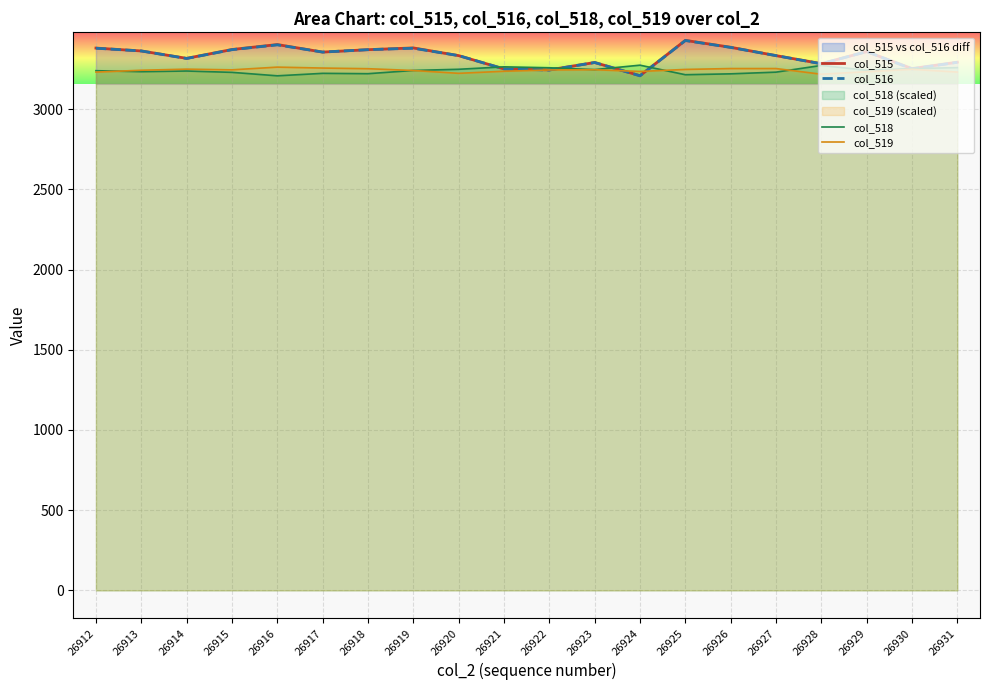

At how many categories does at least one series exceed 3219?

20